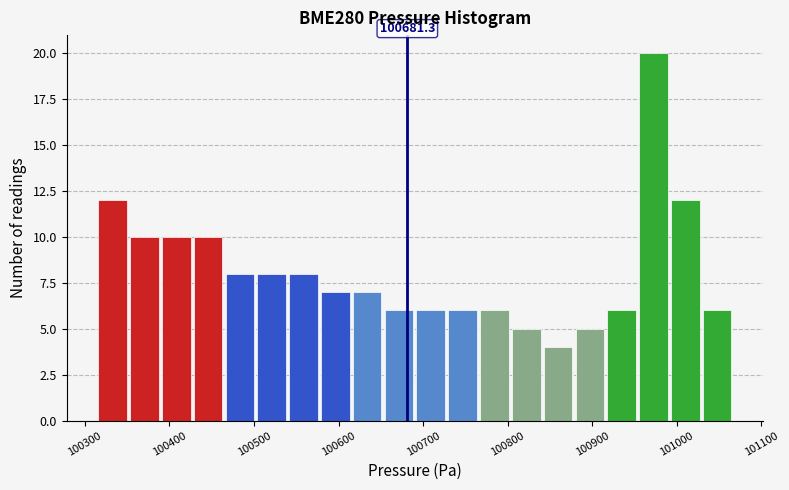

Read against the x-axis, roughly where is the centre of the tallest bar?

100970